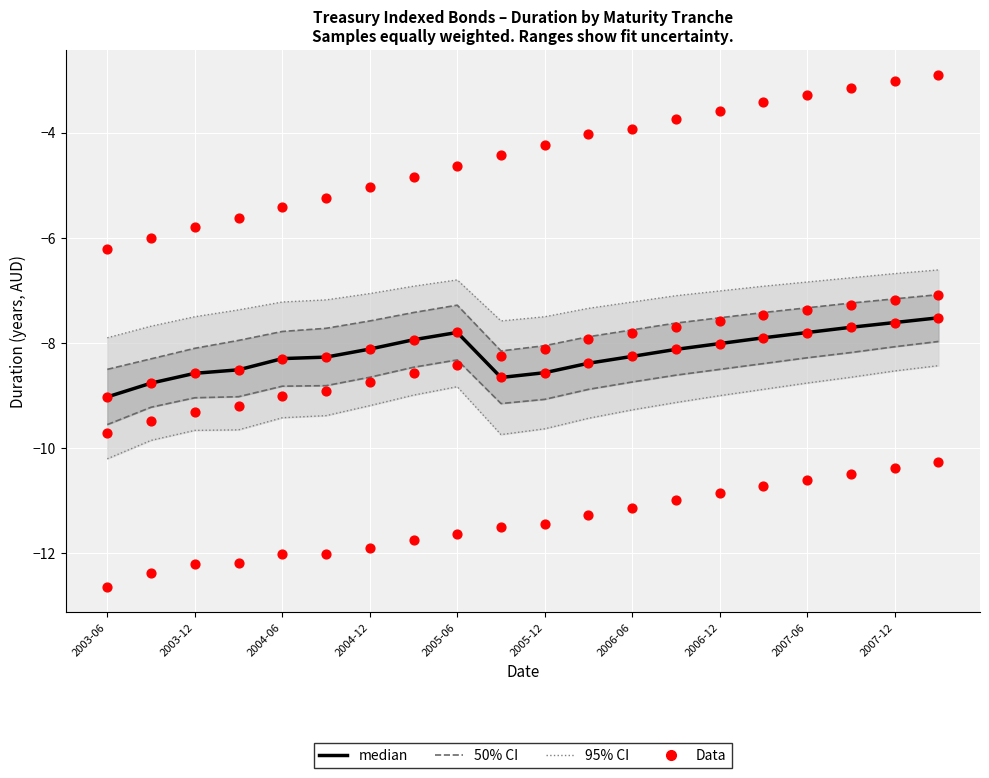

What is the total value across all series at 2003-12?

-30.0